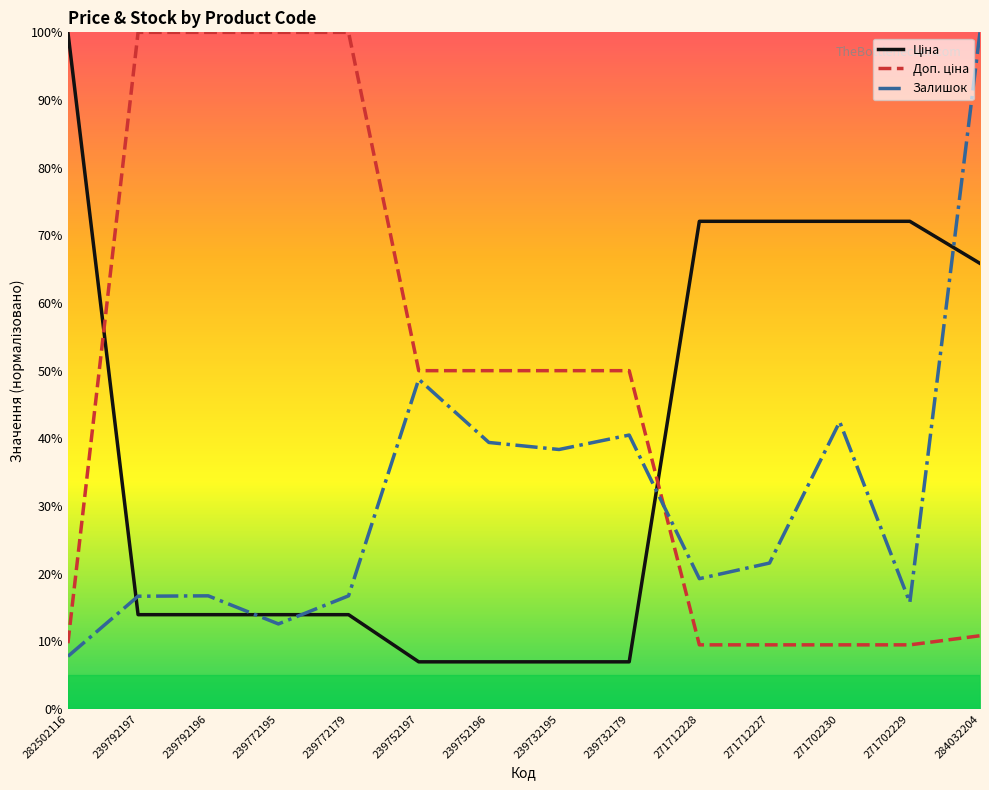

What position from the left is 271702230?

12